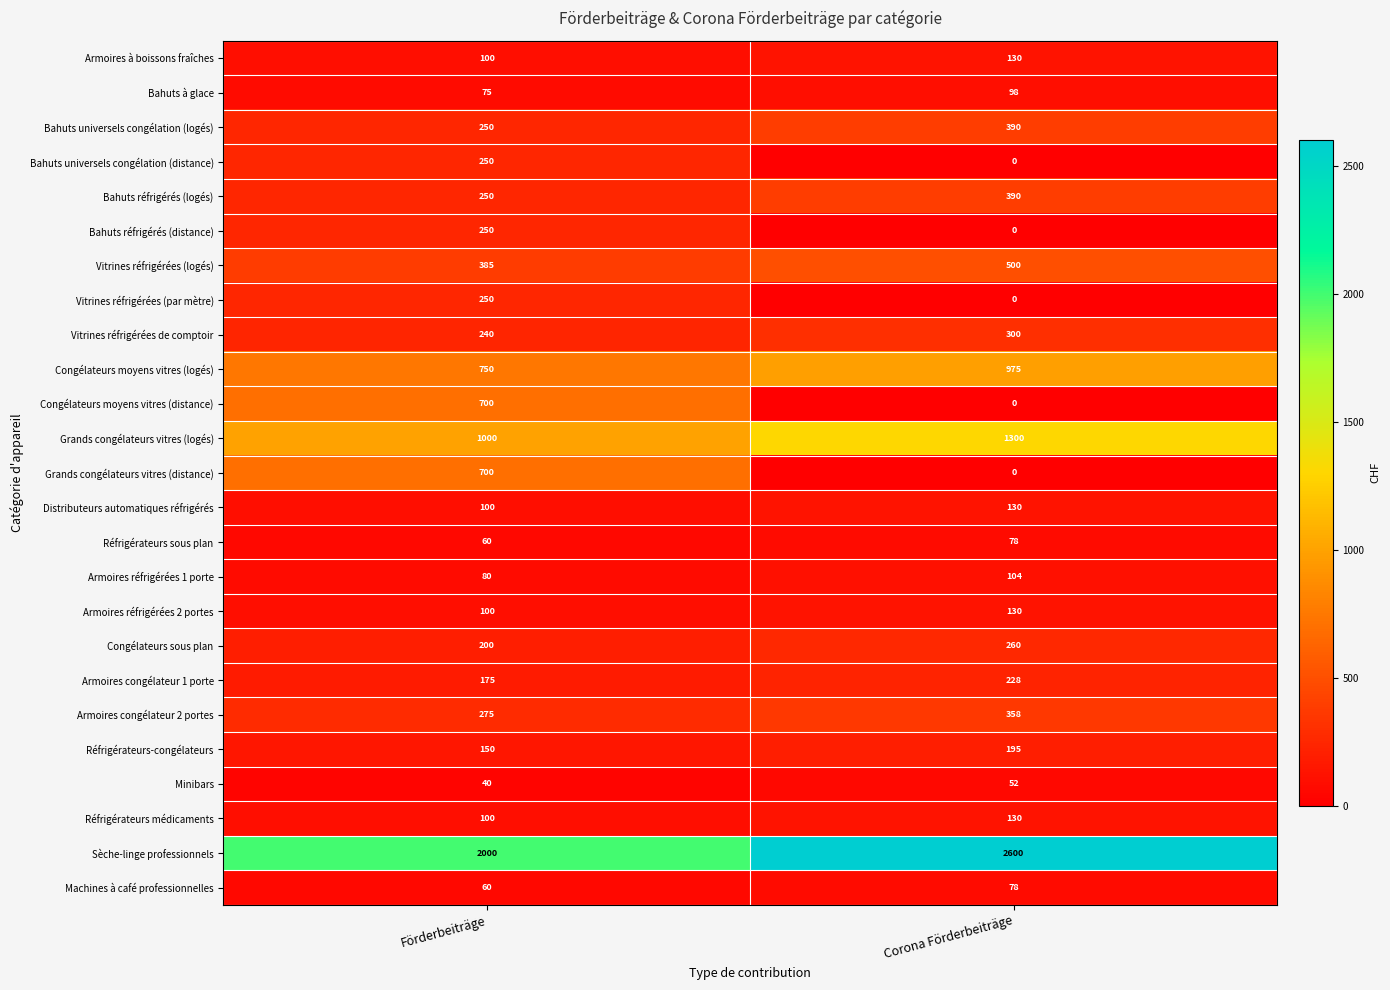

Count the number of data series in this chart.

25